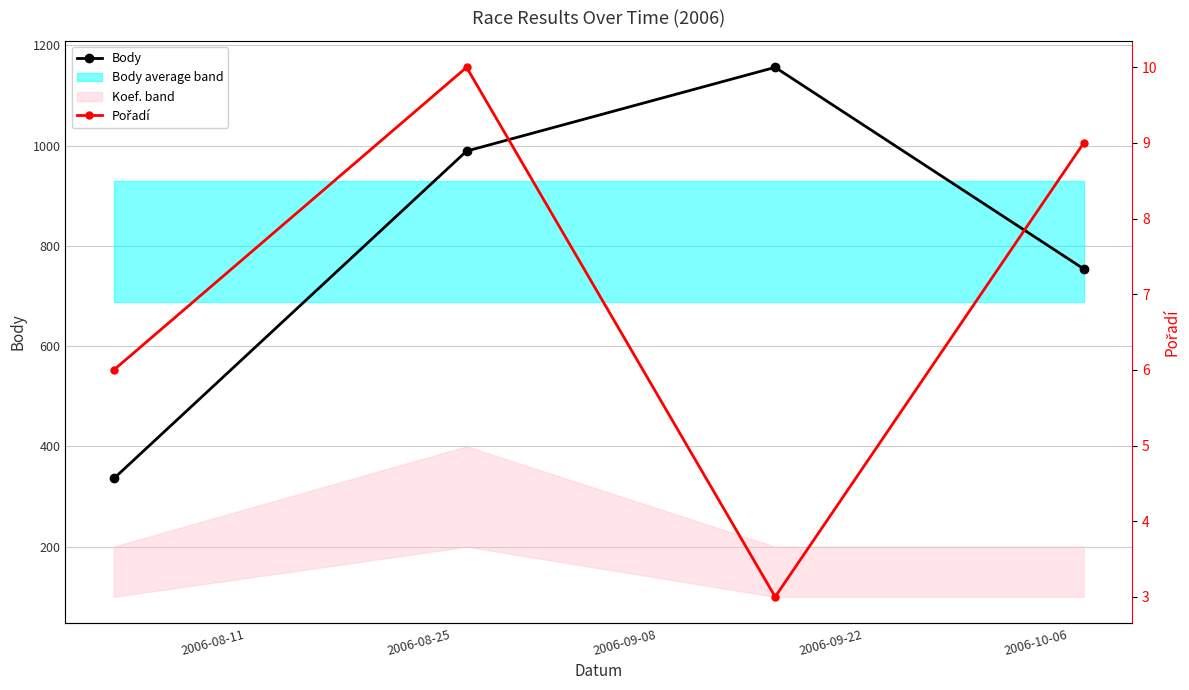

How many data points does each series have?

4